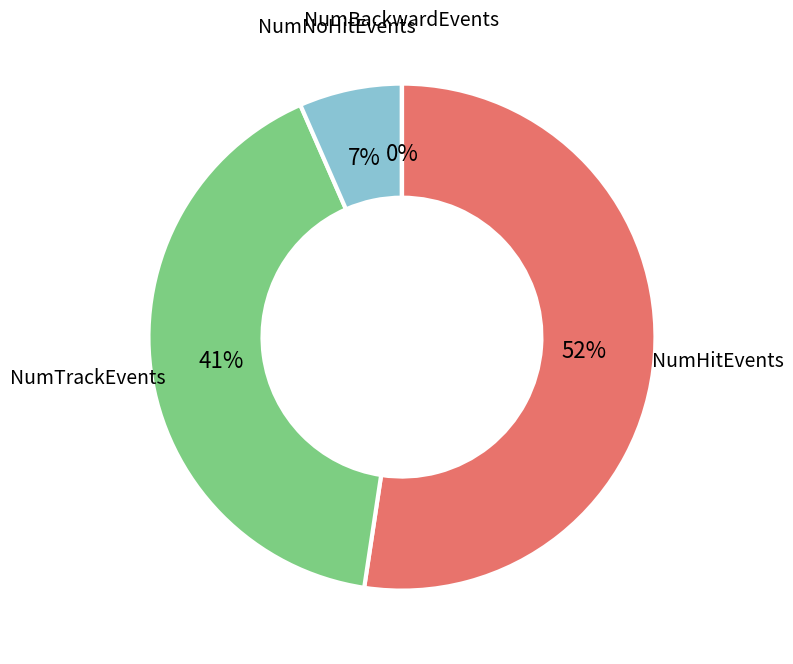

Which slice is the largest?

NumHitEvents